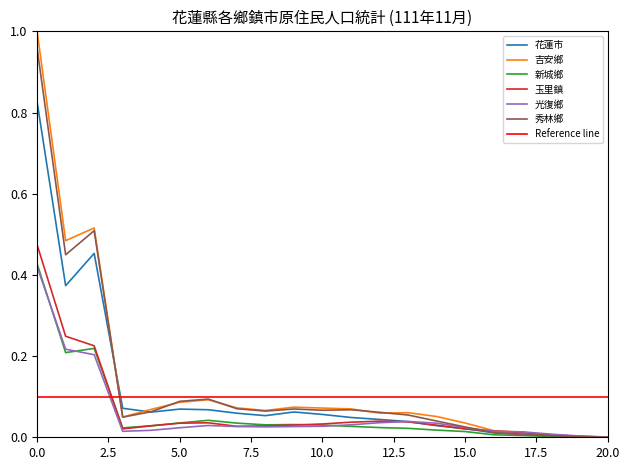

True or false: 光復鄉 has more than 0 interior local peaks.

True